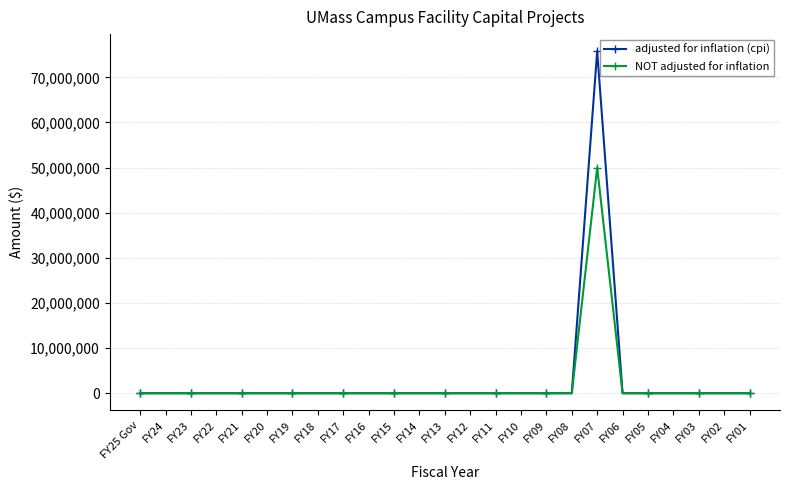

What is the maximum value for adjusted for inflation (cpi)?

75791869